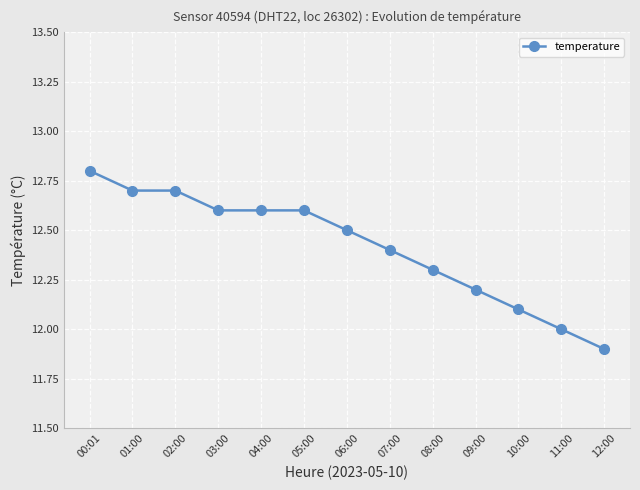

True or false: there are more than 2 points higher than both neighbors.

False